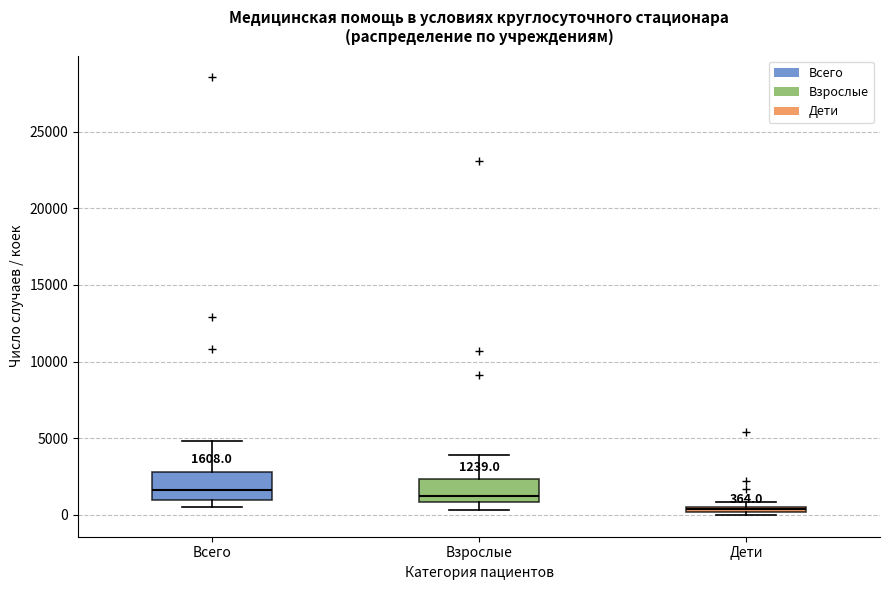

Which box's median line is the lowest?

Дети